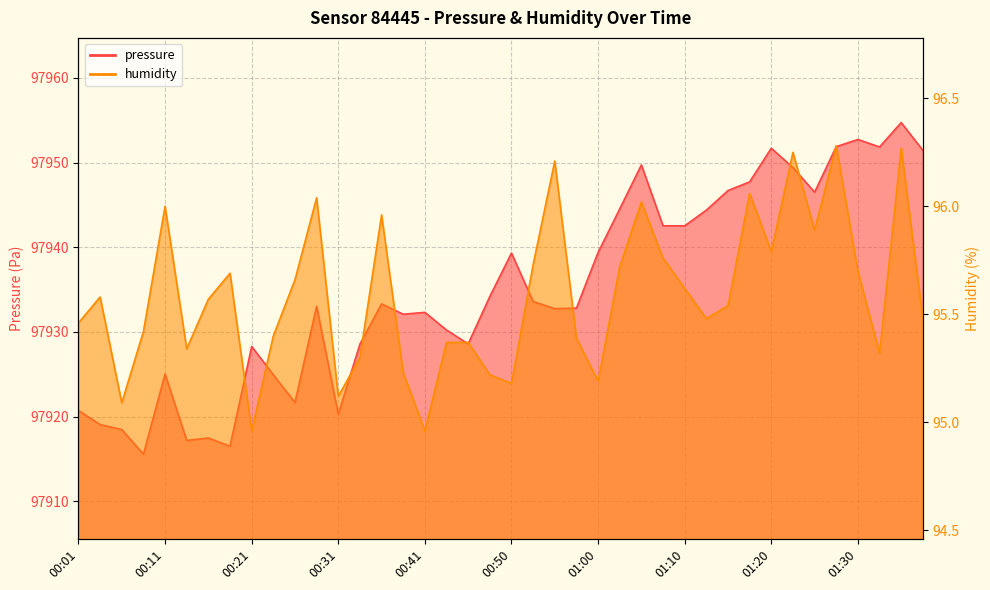

Does the chart display data point markers on the line(s)?

No